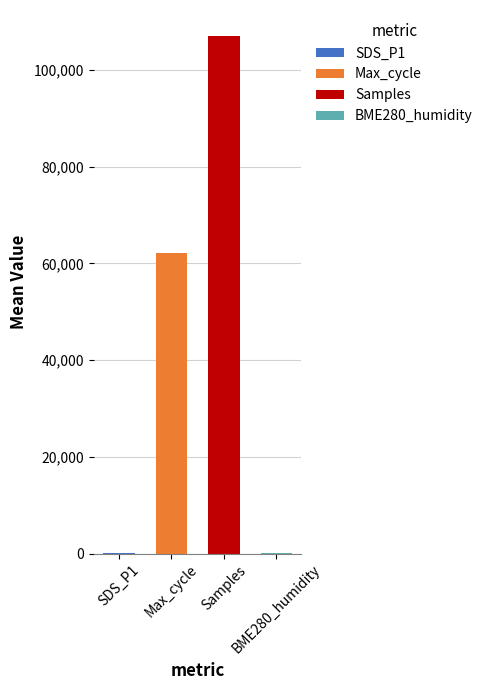

What is the greatest value displayed?

107009.8